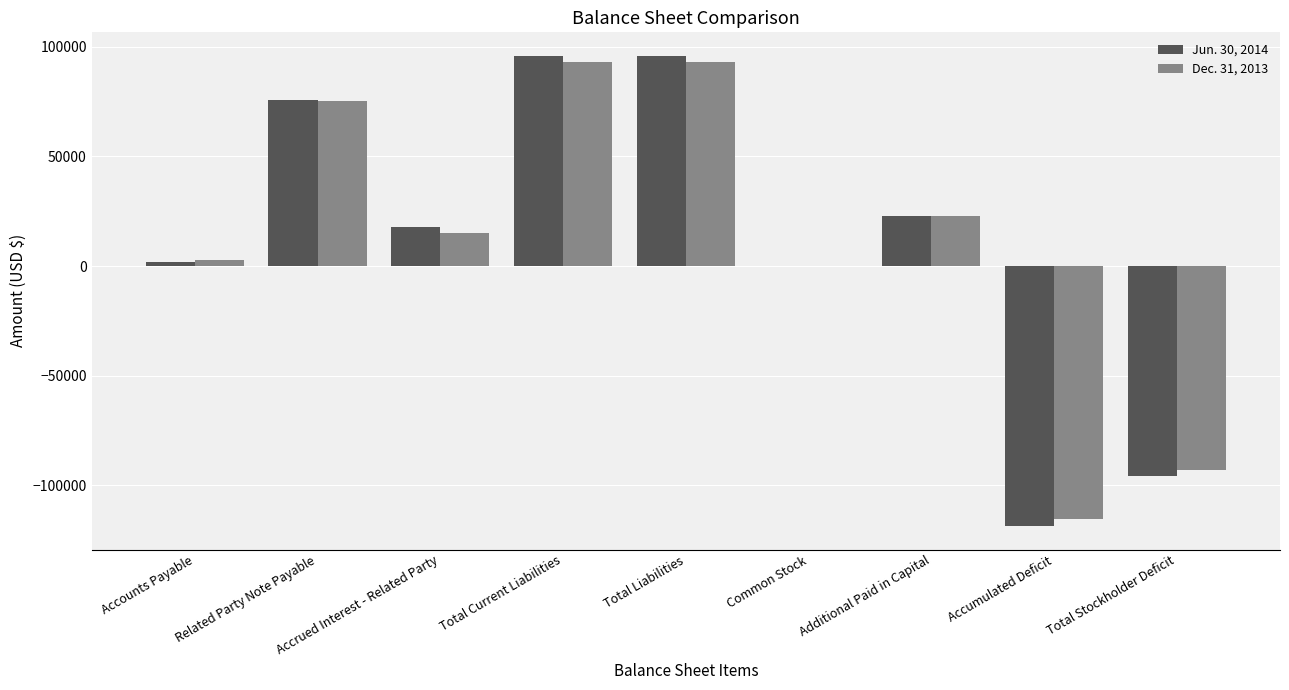

Are the bars grouped side by side (vs. stacked)?

Yes